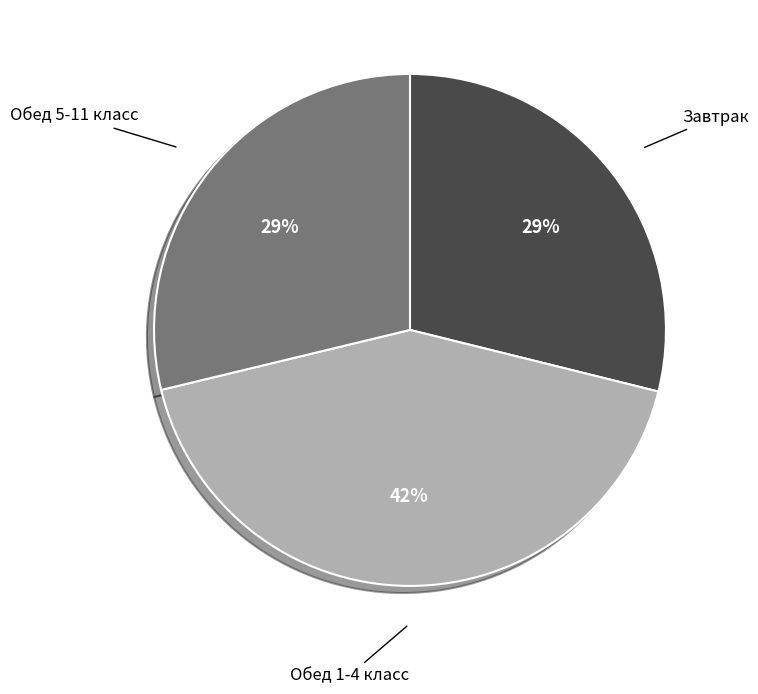

Is there a majority slice in this chart?

No